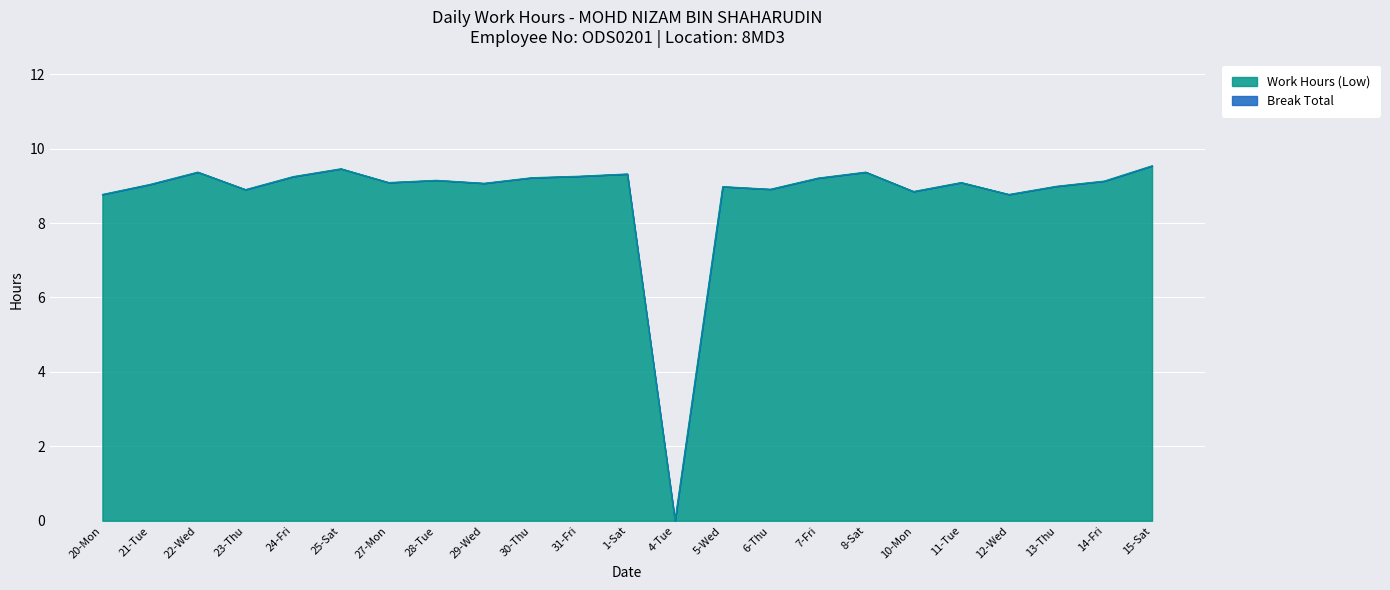

How many data points are above 9?

15